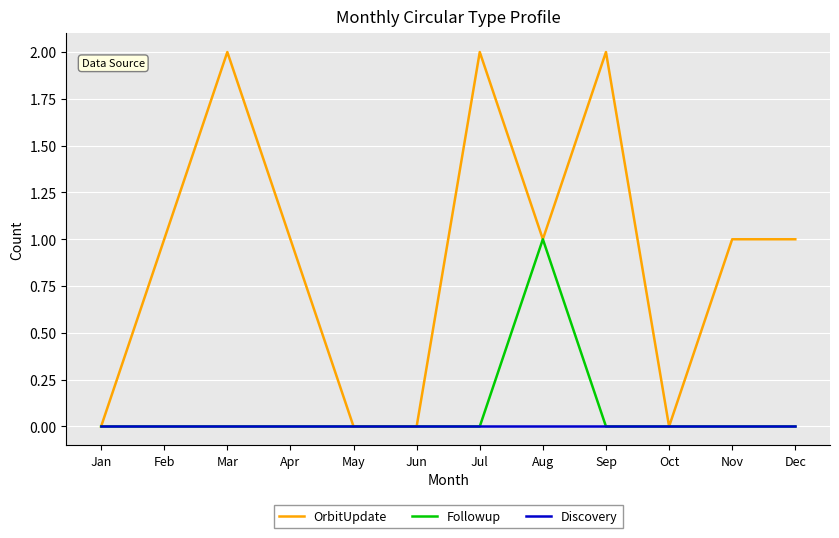

What is the difference between the highest and lowest values at Jul?

2